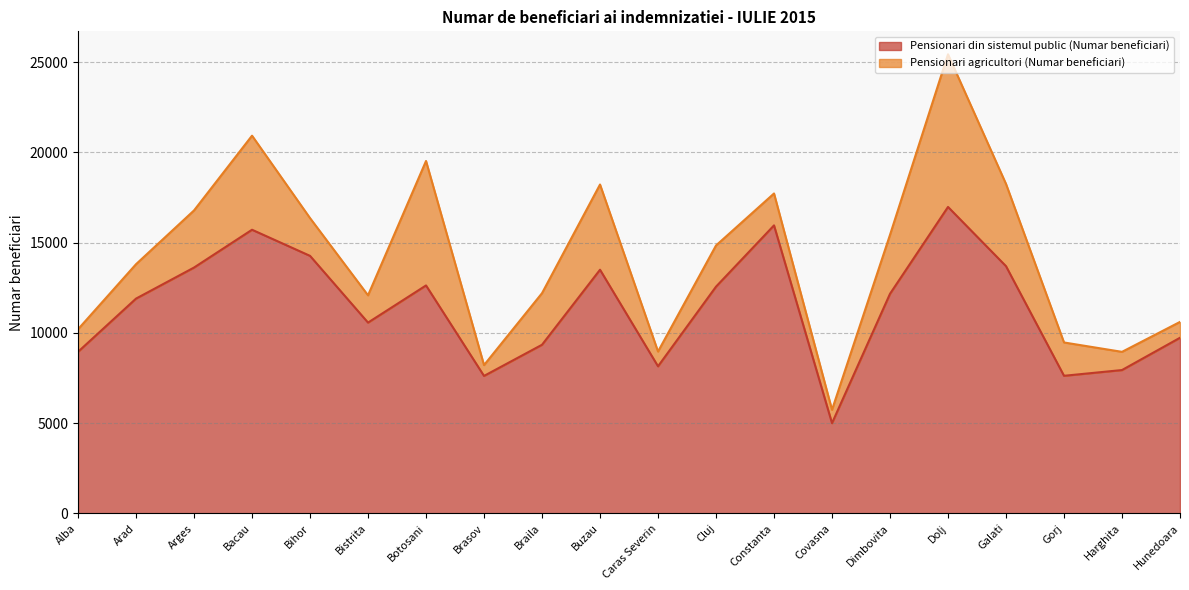

Which has a higher value, Cluj or Galati?

Galati